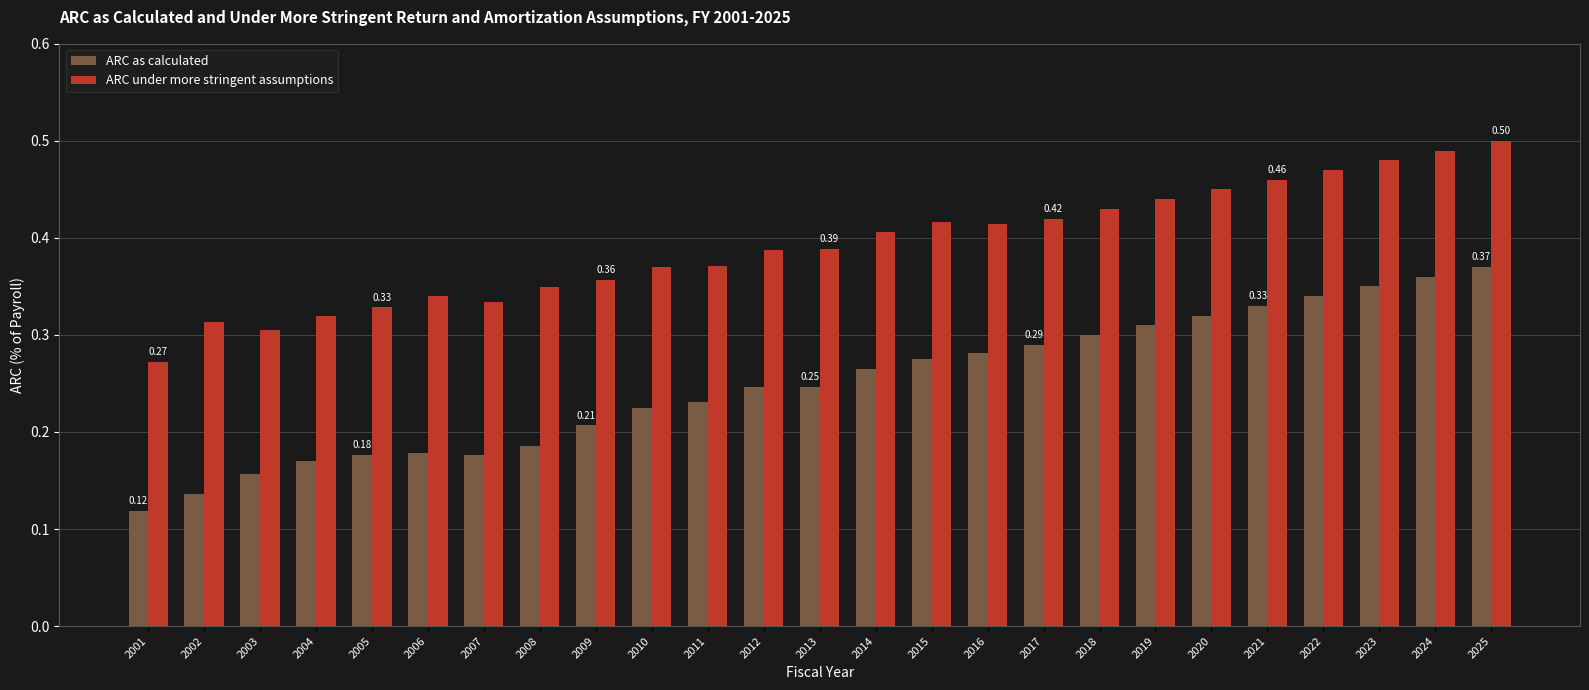

List the series in order of their overall mean, highest first.

ARC under more stringent assumptions, ARC as calculated